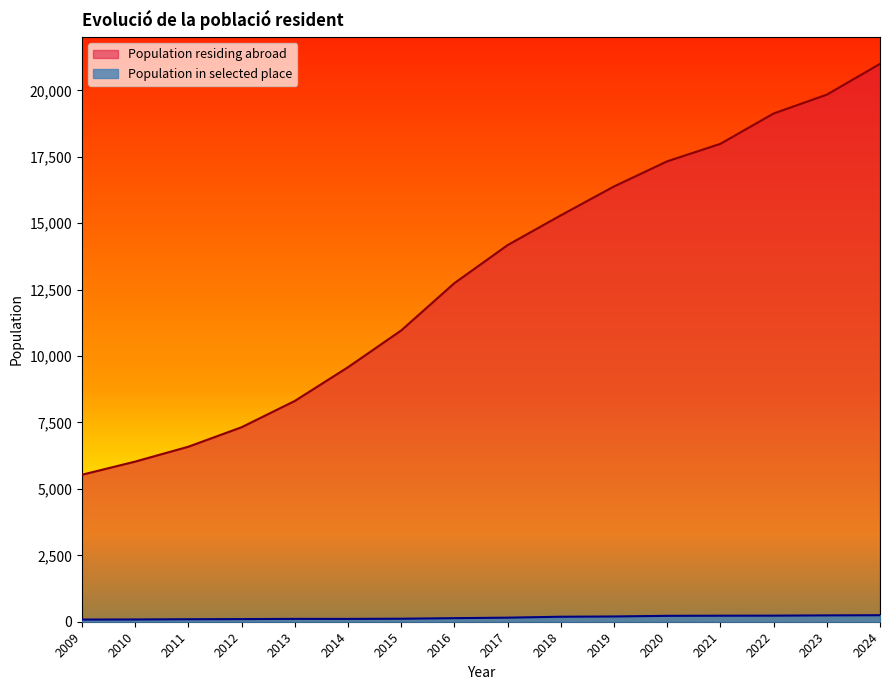

Is the value of Population in selected place at 2018 greater than the value of Population residing abroad at 2014?

No